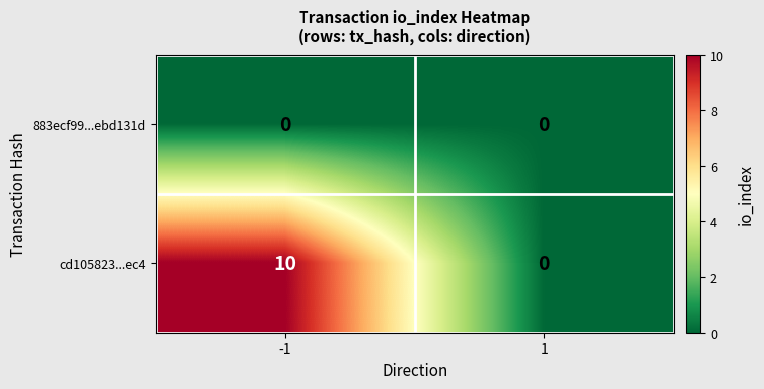

Which series changed the most between -1 and 1?

cd105823...ec4